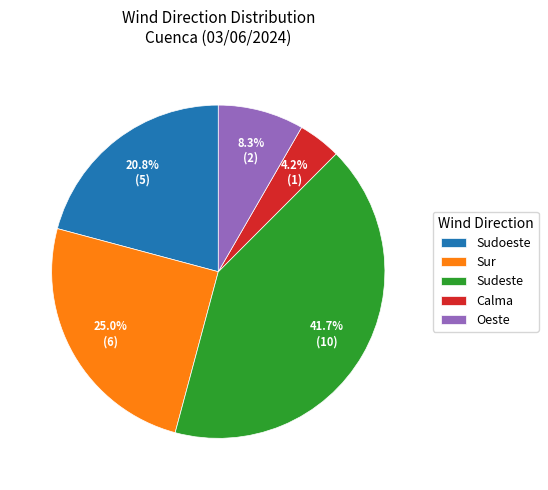

Does Sur account for over 50% of the chart?

No